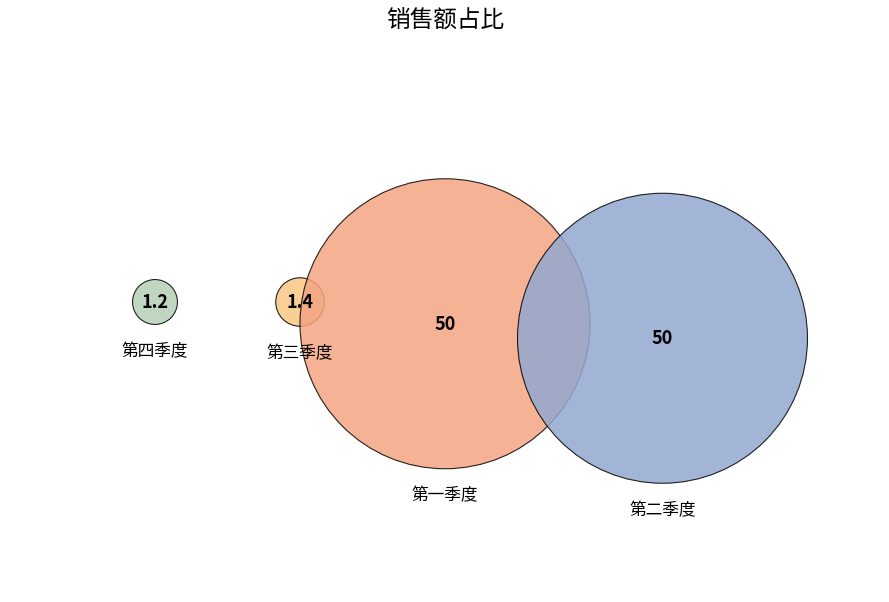

True or false: 第三季度 accounts for 12% of the total.

False